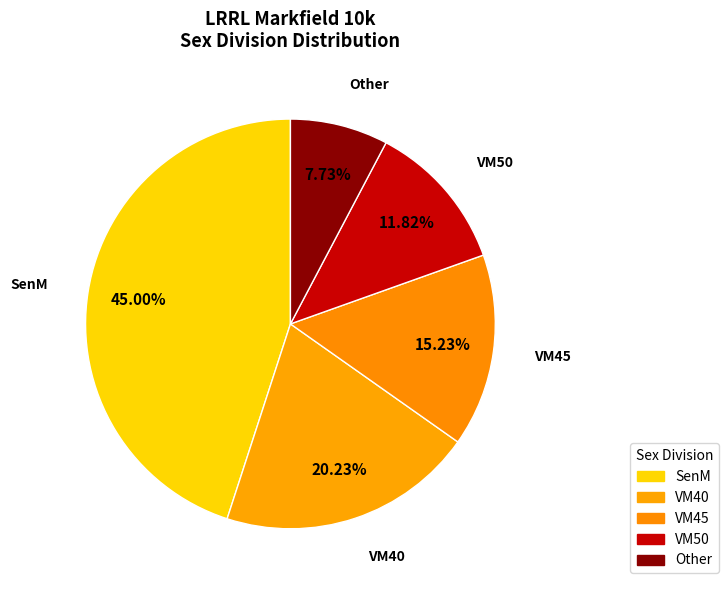

Which category has the biggest portion of the pie?

SenM